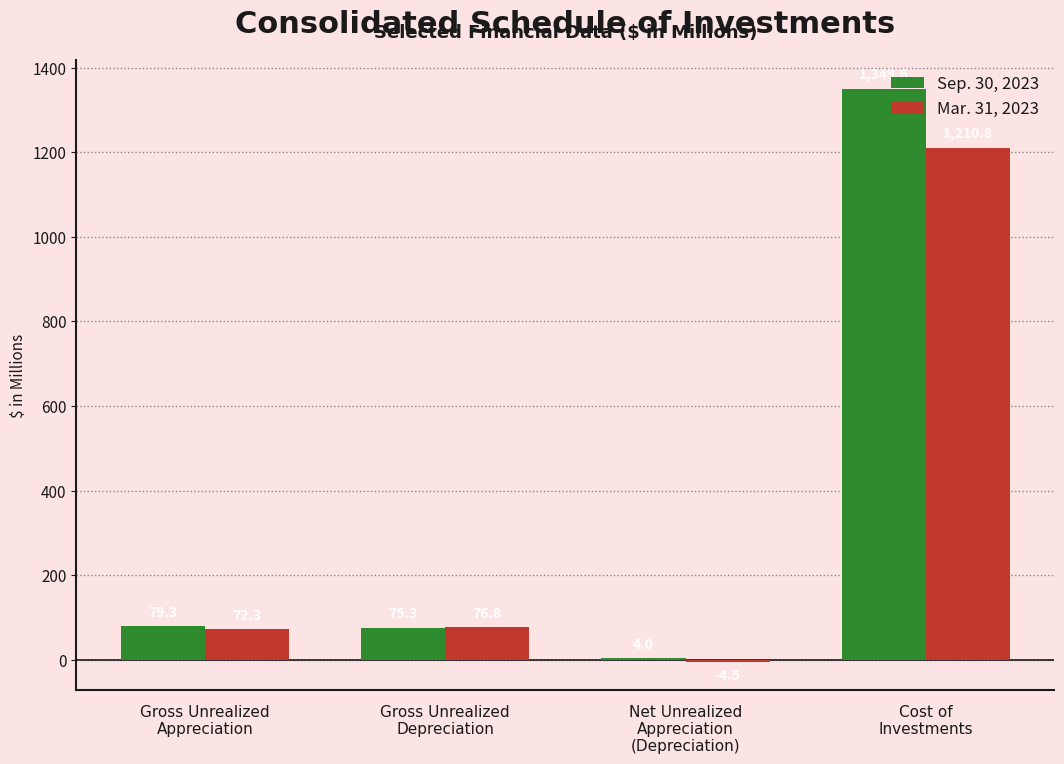

What is the maximum value shown in the chart?

1349.6